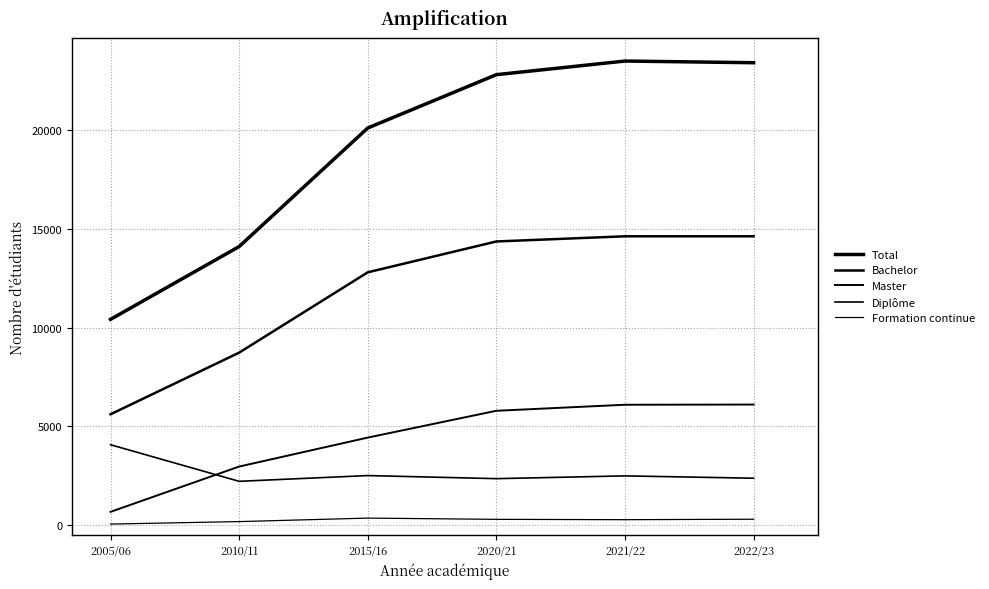

What is the label of the 3rd point from the left?

2015/16